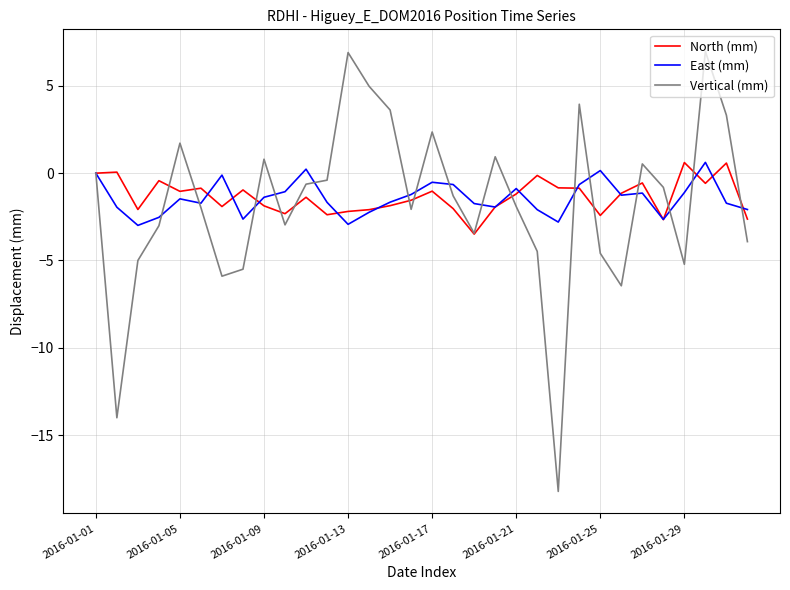

What is the minimum value shown in the chart?

-18.2